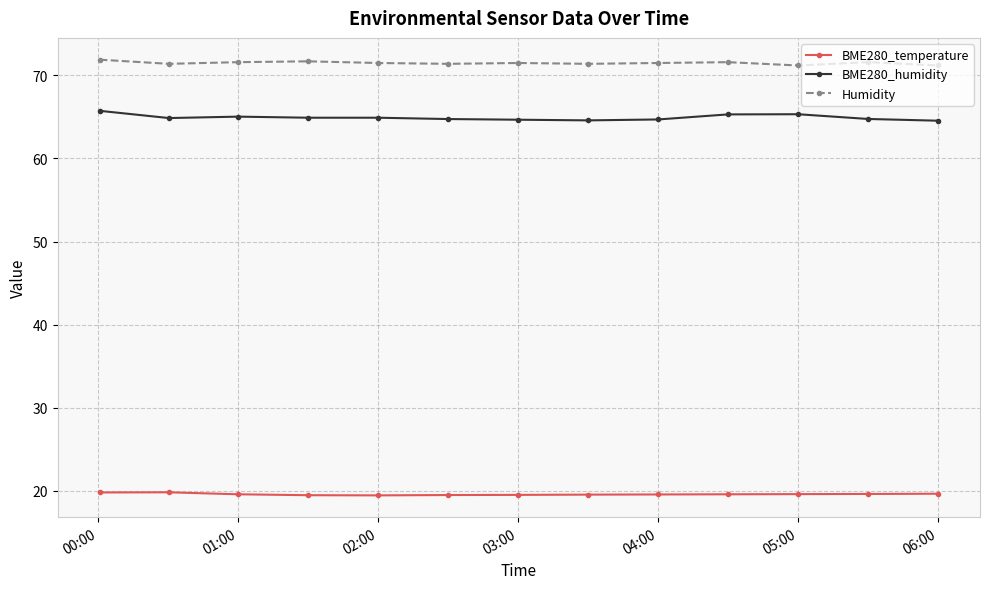

Which series has the largest total across all categories?

Humidity